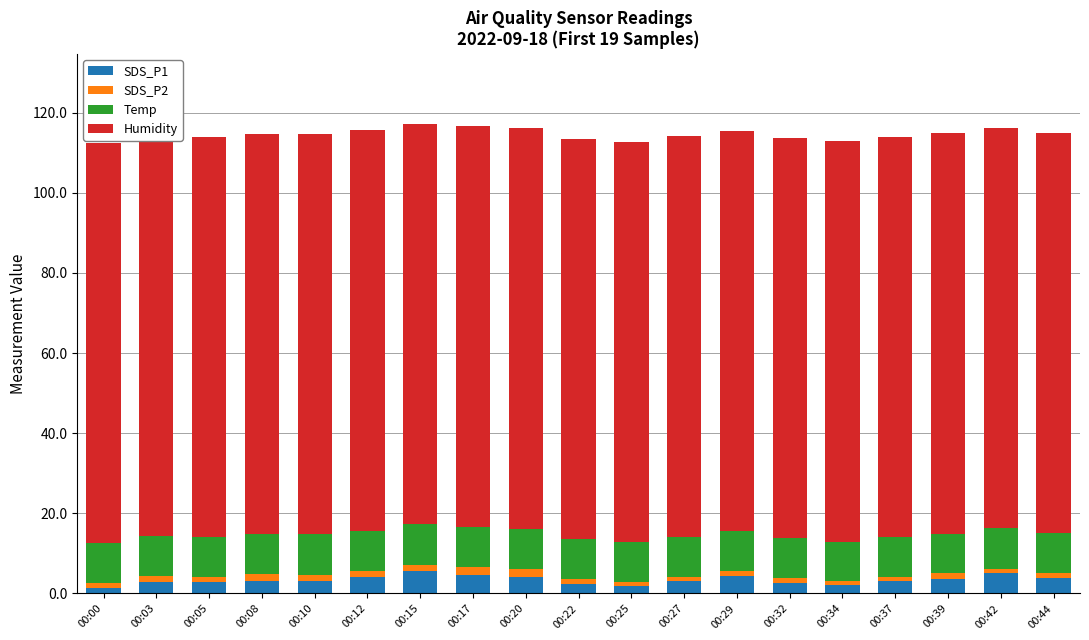

Is it true that SDS_P2 equals 1.1 at 00:37?

True